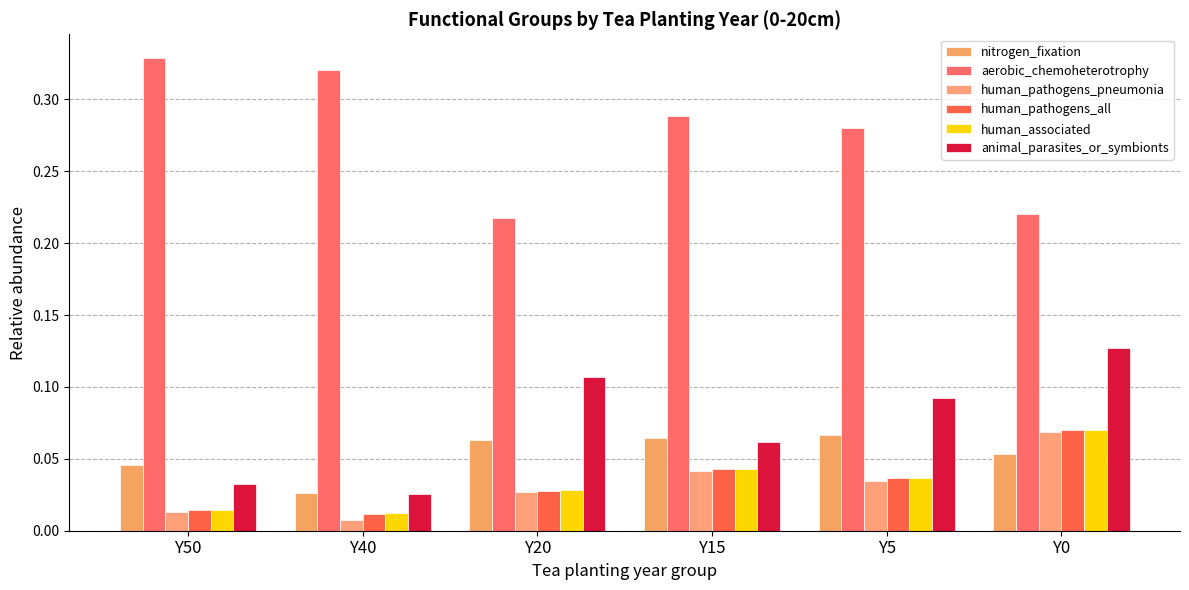

Reading left to right, extract all data points from this chart.

nitrogen_fixation: 0.0	0.0	0.1	0.1	0.1	0.1
aerobic_chemoheterotrophy: 0.3	0.3	0.2	0.3	0.3	0.2
human_pathogens_pneumonia: 0.0	0.0	0.0	0.0	0.0	0.1
human_pathogens_all: 0.0	0.0	0.0	0.0	0.0	0.1
human_associated: 0.0	0.0	0.0	0.0	0.0	0.1
animal_parasites_or_symbionts: 0.0	0.0	0.1	0.1	0.1	0.1